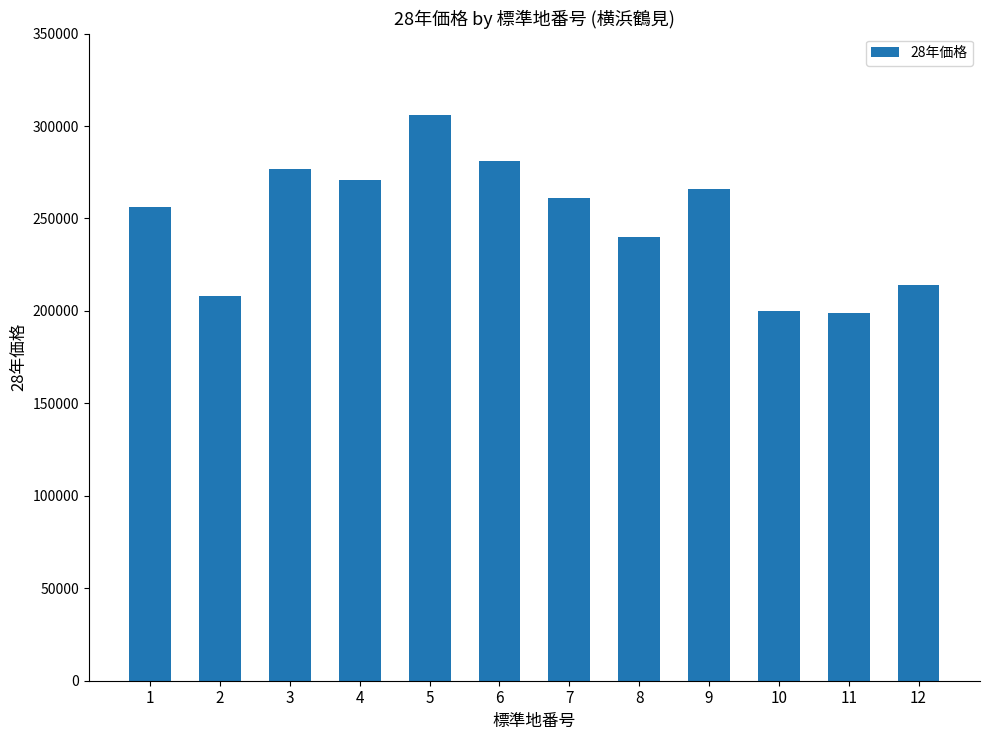

What value does the data have at 4, to the nearest 50?

271000